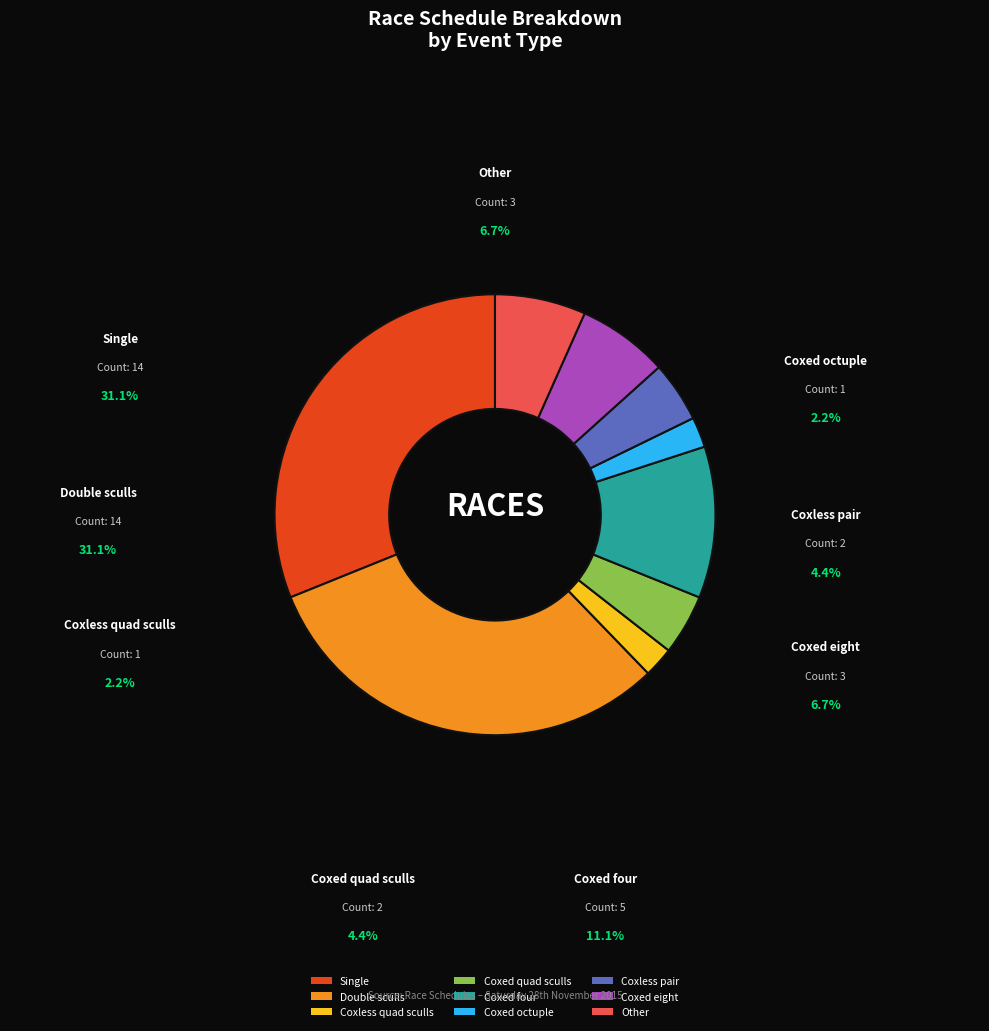

The Coxed eight slice represents 7% of the pie. True or false?

True